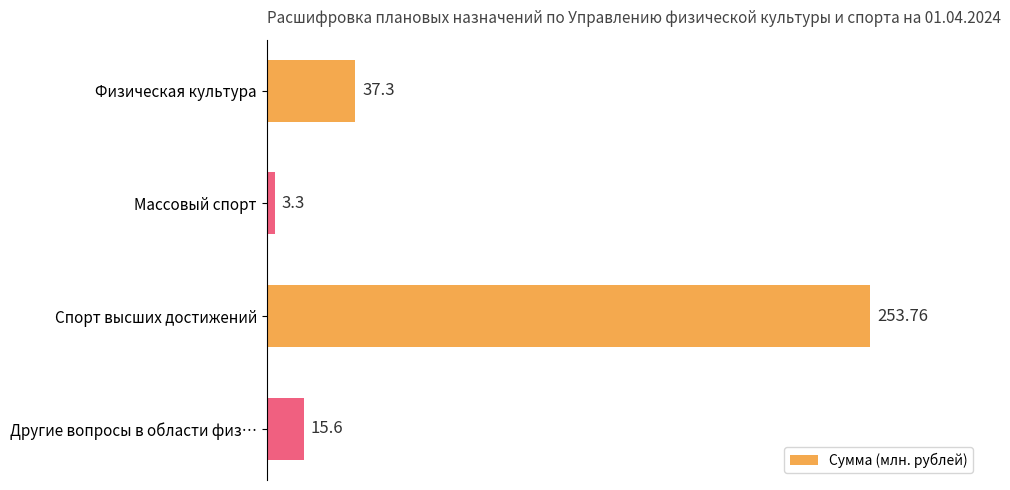

What is the sum of all values?

310.0